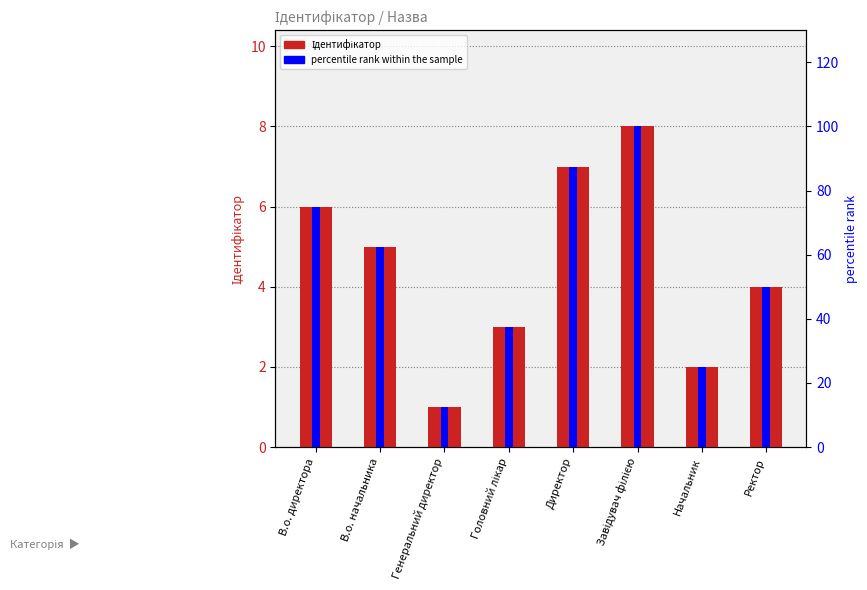

True or false: percentile rank within the sample has a value of 37.5 at Головний лікар.

True